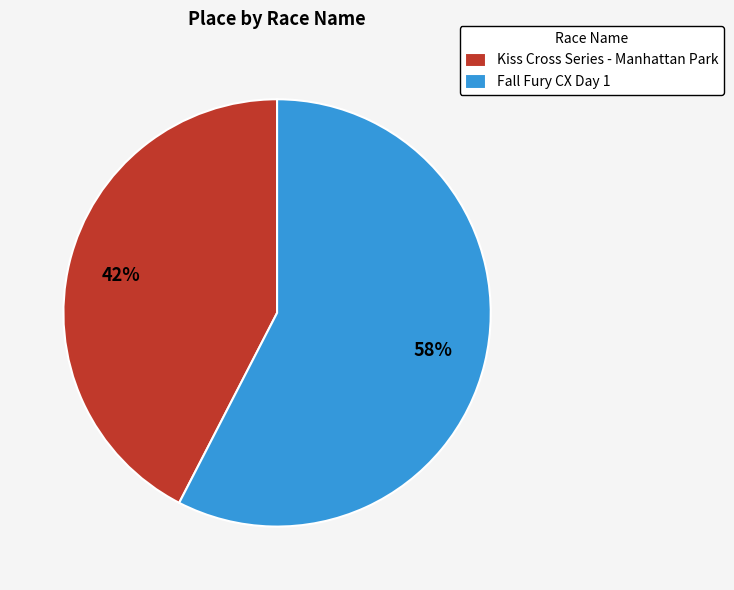

Count the number of slices in the pie.

2